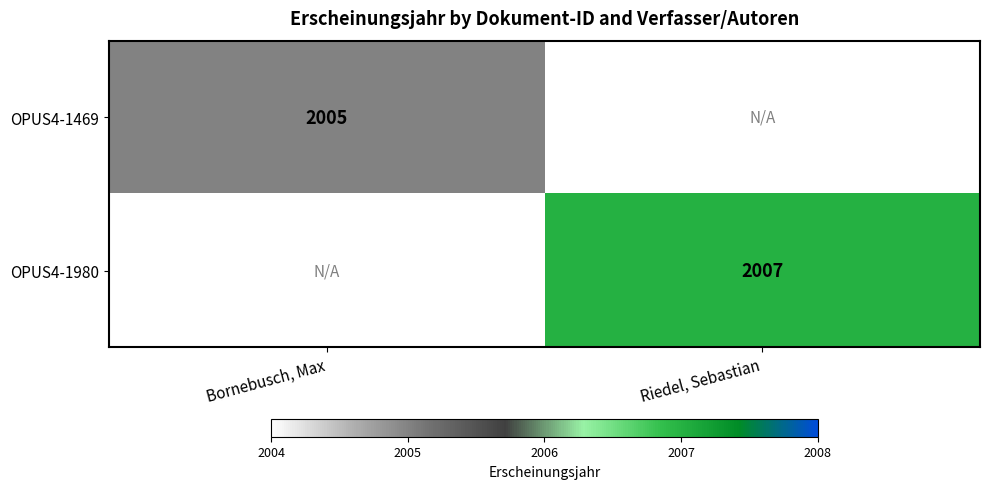

What is the smallest value displayed?

2005.0